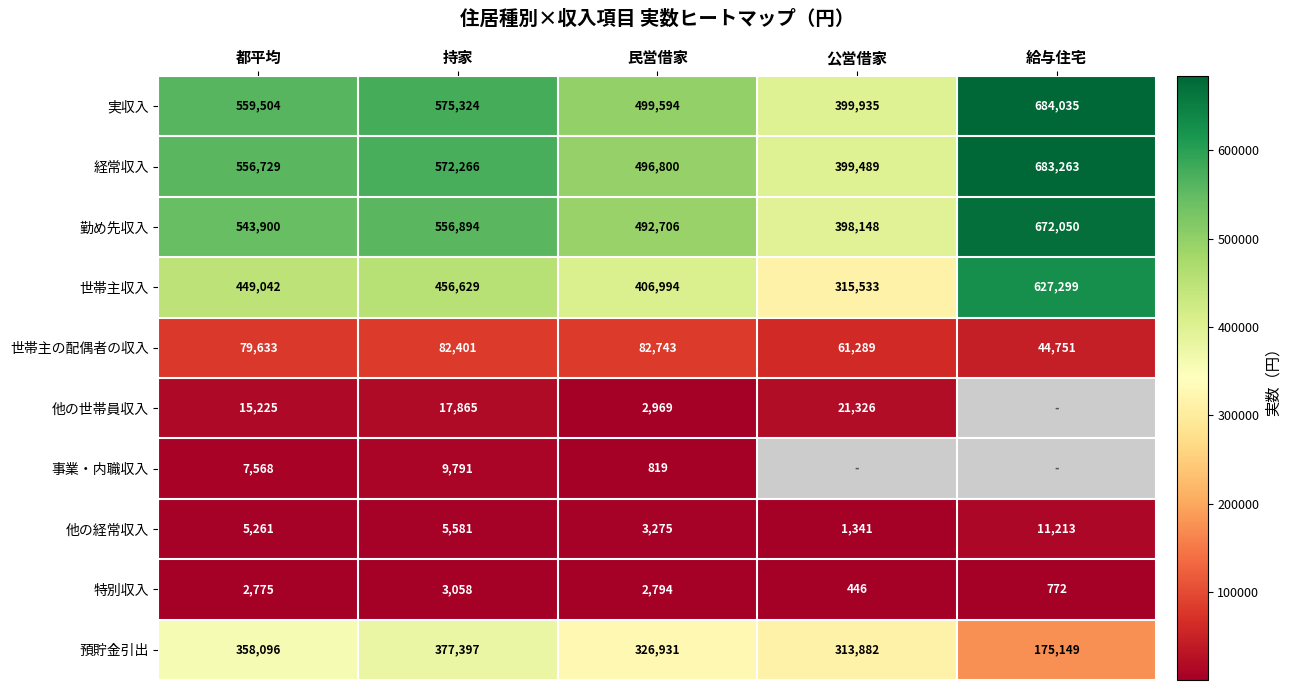

Read the 経常収入 value at 持家, to the nearest 10.

572270